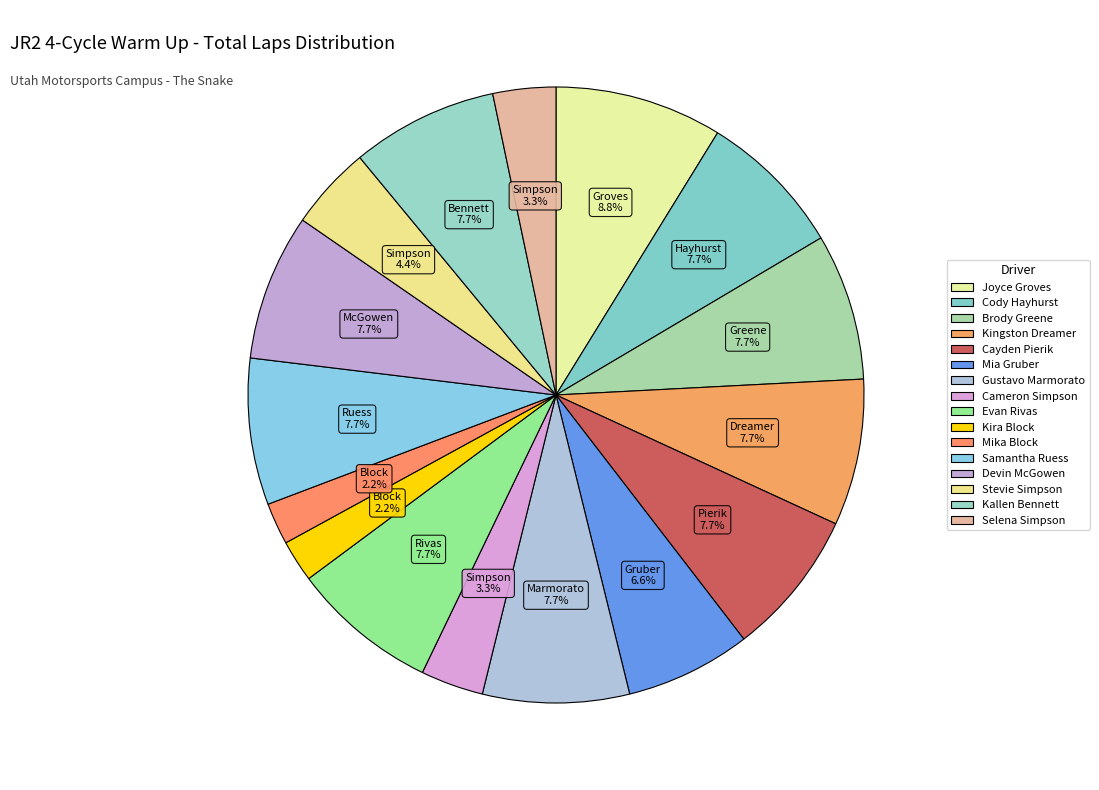

Between Brody Greene and Devin McGowen, which is larger?

Brody Greene